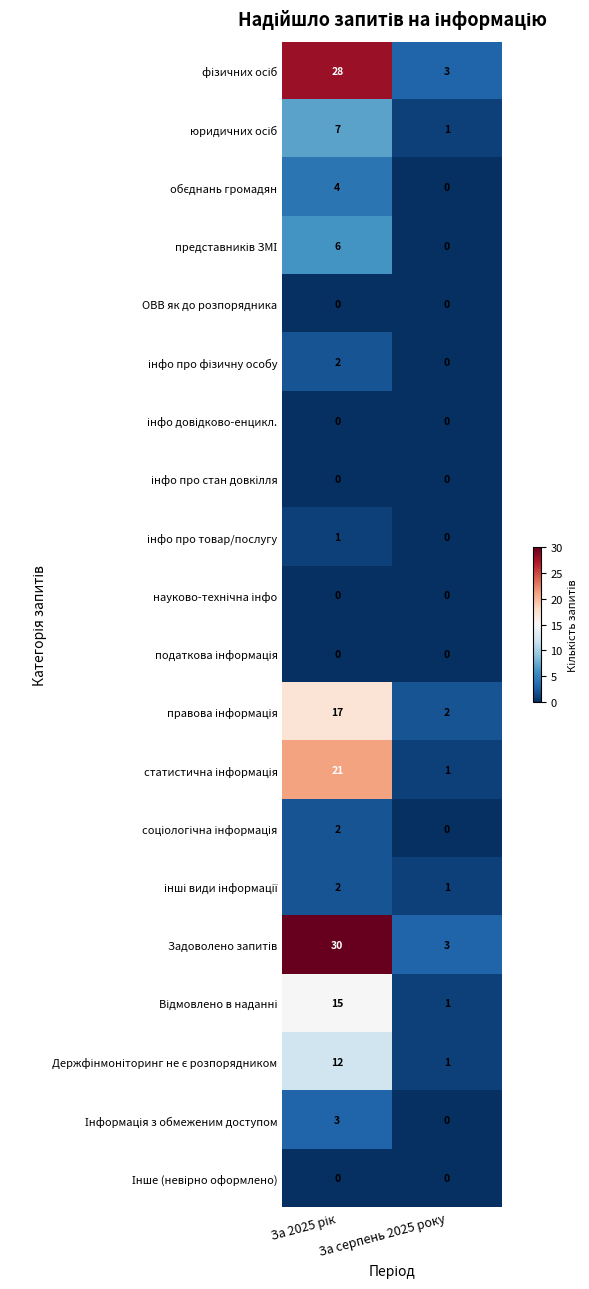

What is the spread (max minus min) of values at За серпень 2025 року?

3